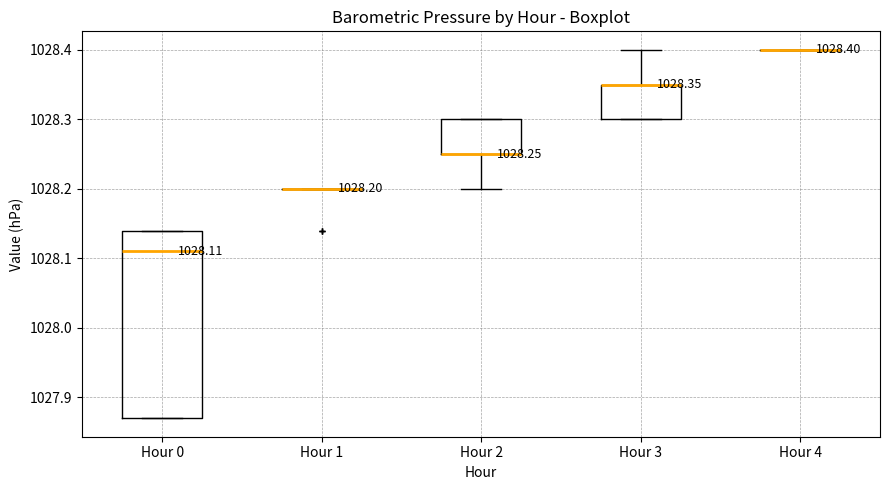

Which box is the tallest, from its lower edge to its upper edge?

Hour 0